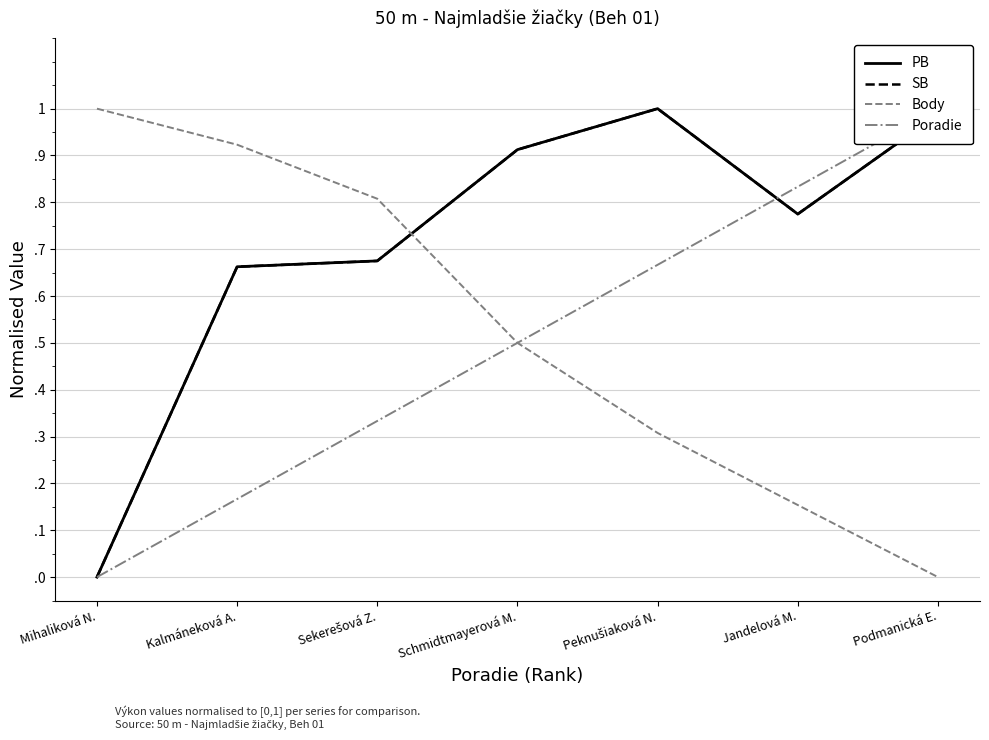

Is the value of Poradie at Peknušiaková N. greater than the value of PB at Kalmáneková A.?

Yes